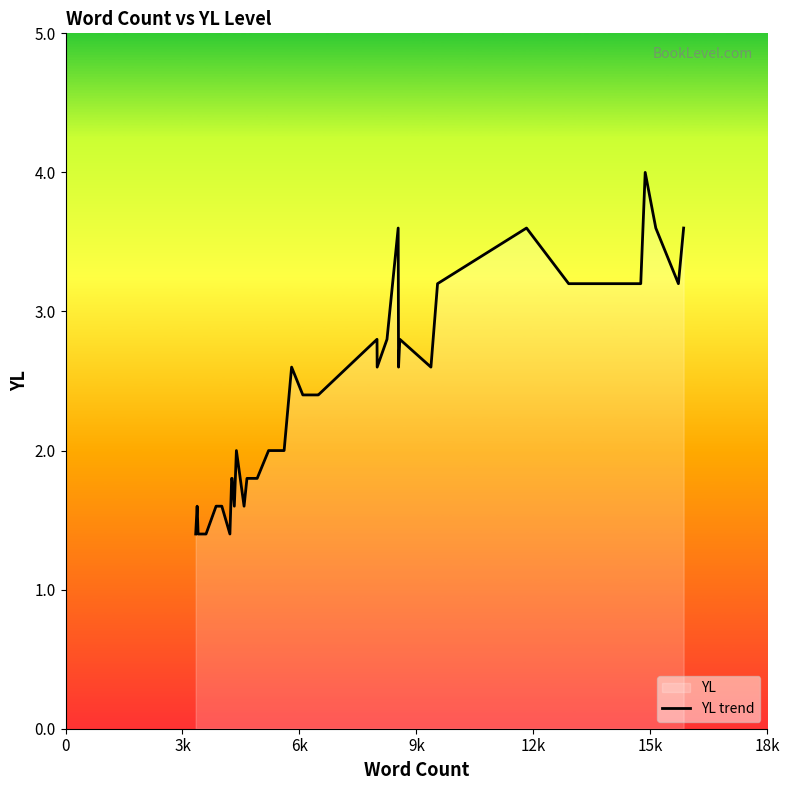

How many points are higher than both their immediate neighbors (excluding endpoints)?

8